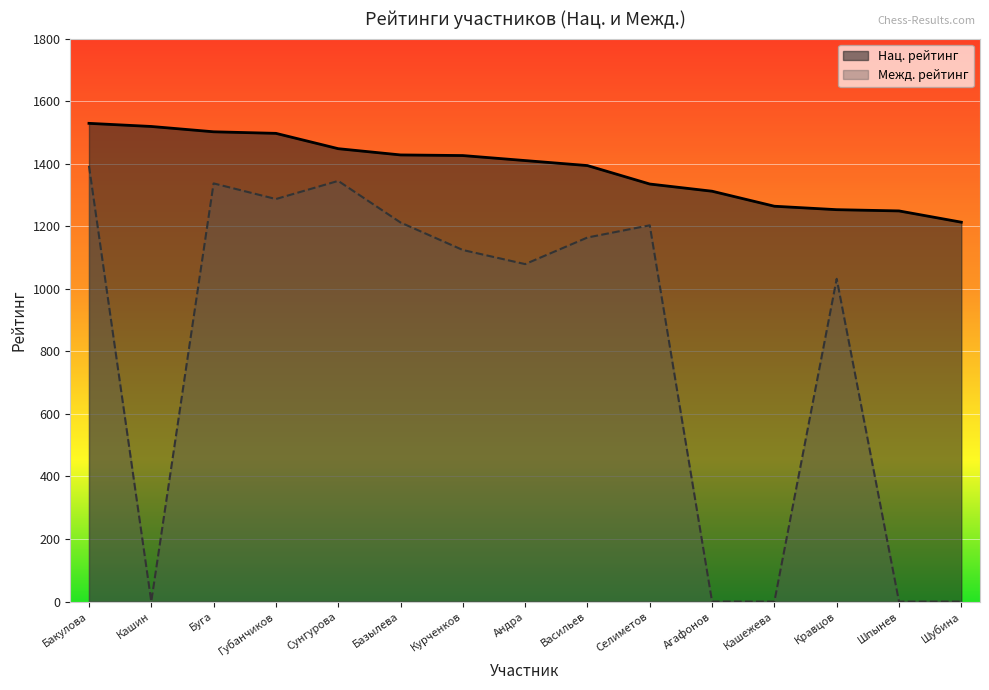

At which category does Межд. рейтинг reach its first local valley?

Кашин